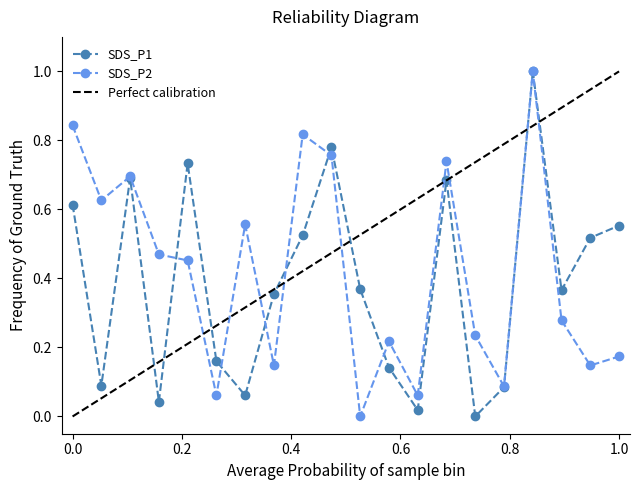

How many interior local valleys does the SDS_P1 series have?

6